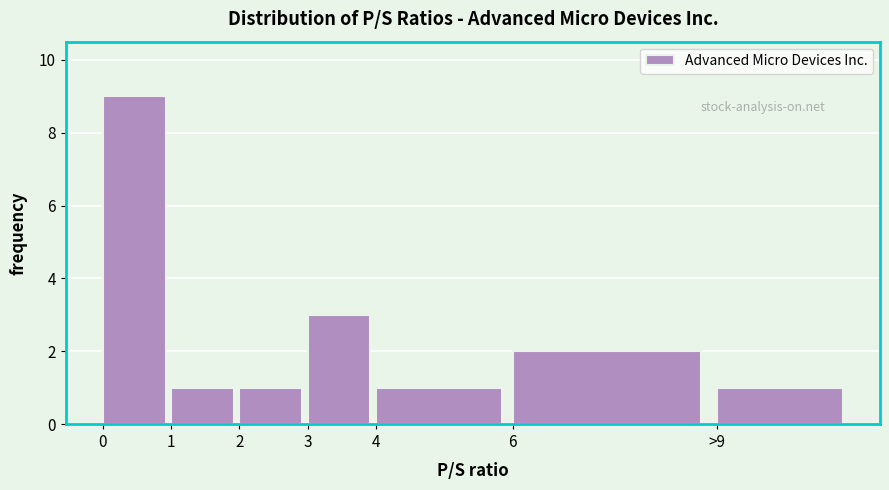

Reading left to right, extract all data points from this chart.

9	1	1	3	1	2	1